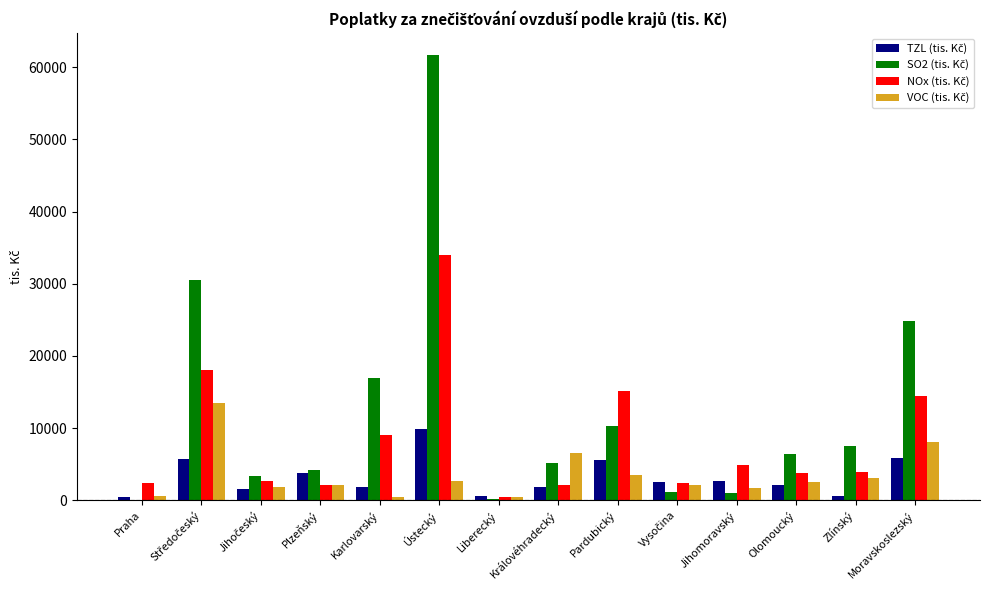

What is the greatest value displayed?

61664.1